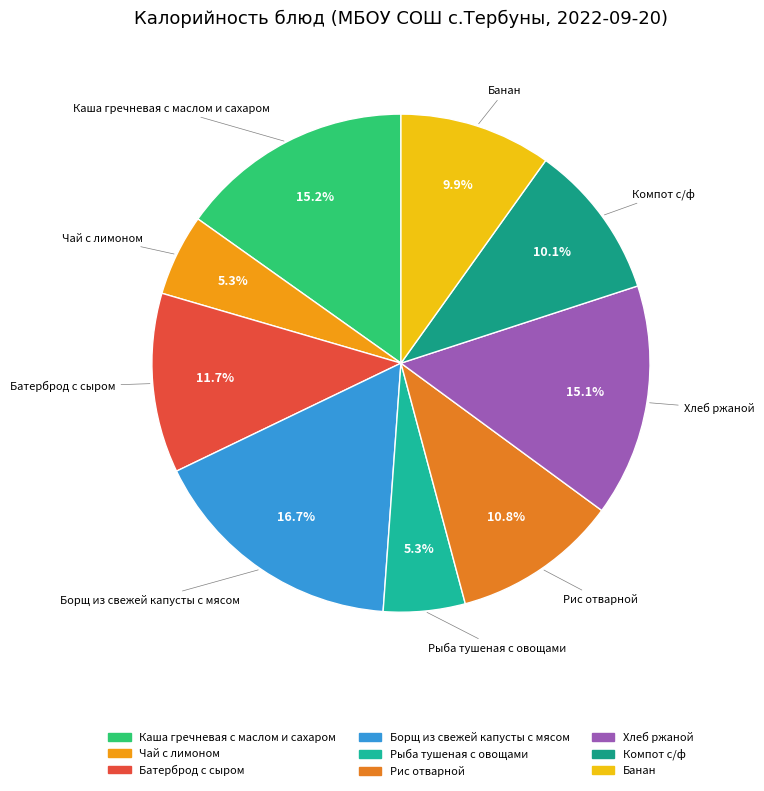

Is Каша гречневая с маслом и сахаром the majority of the pie?

No